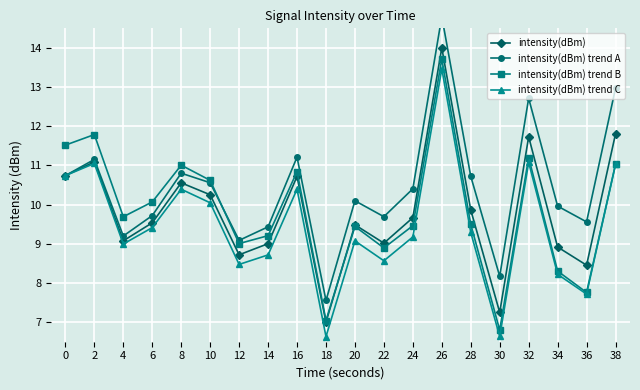

Rank the series by their maximum value, from lowest to highest.

intensity(dBm) trend C, intensity(dBm) trend B, intensity(dBm), intensity(dBm) trend A